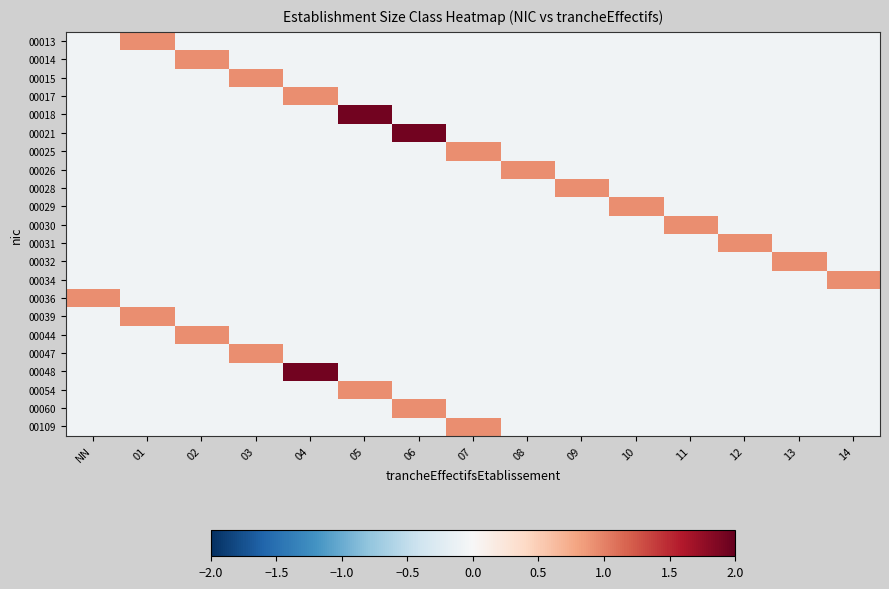

Reading right to left, list all the values displayed in this chart.

00013: 14=-0.1	13=-0.1	12=-0.1	11=-0.1	10=-0.1	09=-0.1	08=-0.1	07=-0.1	06=-0.1	05=-0.1	04=-0.1	03=-0.1	02=-0.1	01=0.9	NN=-0.1
00014: 14=-0.1	13=-0.1	12=-0.1	11=-0.1	10=-0.1	09=-0.1	08=-0.1	07=-0.1	06=-0.1	05=-0.1	04=-0.1	03=-0.1	02=0.9	01=-0.1	NN=-0.1
00015: 14=-0.1	13=-0.1	12=-0.1	11=-0.1	10=-0.1	09=-0.1	08=-0.1	07=-0.1	06=-0.1	05=-0.1	04=-0.1	03=0.9	02=-0.1	01=-0.1	NN=-0.1
00017: 14=-0.1	13=-0.1	12=-0.1	11=-0.1	10=-0.1	09=-0.1	08=-0.1	07=-0.1	06=-0.1	05=-0.1	04=0.9	03=-0.1	02=-0.1	01=-0.1	NN=-0.1
00018: 14=-0.1	13=-0.1	12=-0.1	11=-0.1	10=-0.1	09=-0.1	08=-0.1	07=-0.1	06=-0.1	05=1.9	04=-0.1	03=-0.1	02=-0.1	01=-0.1	NN=-0.1
00021: 14=-0.1	13=-0.1	12=-0.1	11=-0.1	10=-0.1	09=-0.1	08=-0.1	07=-0.1	06=1.9	05=-0.1	04=-0.1	03=-0.1	02=-0.1	01=-0.1	NN=-0.1
00025: 14=-0.1	13=-0.1	12=-0.1	11=-0.1	10=-0.1	09=-0.1	08=-0.1	07=0.9	06=-0.1	05=-0.1	04=-0.1	03=-0.1	02=-0.1	01=-0.1	NN=-0.1
00026: 14=-0.1	13=-0.1	12=-0.1	11=-0.1	10=-0.1	09=-0.1	08=0.9	07=-0.1	06=-0.1	05=-0.1	04=-0.1	03=-0.1	02=-0.1	01=-0.1	NN=-0.1
00028: 14=-0.1	13=-0.1	12=-0.1	11=-0.1	10=-0.1	09=0.9	08=-0.1	07=-0.1	06=-0.1	05=-0.1	04=-0.1	03=-0.1	02=-0.1	01=-0.1	NN=-0.1
00029: 14=-0.1	13=-0.1	12=-0.1	11=-0.1	10=0.9	09=-0.1	08=-0.1	07=-0.1	06=-0.1	05=-0.1	04=-0.1	03=-0.1	02=-0.1	01=-0.1	NN=-0.1
00030: 14=-0.1	13=-0.1	12=-0.1	11=0.9	10=-0.1	09=-0.1	08=-0.1	07=-0.1	06=-0.1	05=-0.1	04=-0.1	03=-0.1	02=-0.1	01=-0.1	NN=-0.1
00031: 14=-0.1	13=-0.1	12=0.9	11=-0.1	10=-0.1	09=-0.1	08=-0.1	07=-0.1	06=-0.1	05=-0.1	04=-0.1	03=-0.1	02=-0.1	01=-0.1	NN=-0.1
00032: 14=-0.1	13=0.9	12=-0.1	11=-0.1	10=-0.1	09=-0.1	08=-0.1	07=-0.1	06=-0.1	05=-0.1	04=-0.1	03=-0.1	02=-0.1	01=-0.1	NN=-0.1
00034: 14=0.9	13=-0.1	12=-0.1	11=-0.1	10=-0.1	09=-0.1	08=-0.1	07=-0.1	06=-0.1	05=-0.1	04=-0.1	03=-0.1	02=-0.1	01=-0.1	NN=-0.1
00036: 14=-0.1	13=-0.1	12=-0.1	11=-0.1	10=-0.1	09=-0.1	08=-0.1	07=-0.1	06=-0.1	05=-0.1	04=-0.1	03=-0.1	02=-0.1	01=-0.1	NN=0.9
00039: 14=-0.1	13=-0.1	12=-0.1	11=-0.1	10=-0.1	09=-0.1	08=-0.1	07=-0.1	06=-0.1	05=-0.1	04=-0.1	03=-0.1	02=-0.1	01=0.9	NN=-0.1
00044: 14=-0.1	13=-0.1	12=-0.1	11=-0.1	10=-0.1	09=-0.1	08=-0.1	07=-0.1	06=-0.1	05=-0.1	04=-0.1	03=-0.1	02=0.9	01=-0.1	NN=-0.1
00047: 14=-0.1	13=-0.1	12=-0.1	11=-0.1	10=-0.1	09=-0.1	08=-0.1	07=-0.1	06=-0.1	05=-0.1	04=-0.1	03=0.9	02=-0.1	01=-0.1	NN=-0.1
00048: 14=-0.1	13=-0.1	12=-0.1	11=-0.1	10=-0.1	09=-0.1	08=-0.1	07=-0.1	06=-0.1	05=-0.1	04=1.9	03=-0.1	02=-0.1	01=-0.1	NN=-0.1
00054: 14=-0.1	13=-0.1	12=-0.1	11=-0.1	10=-0.1	09=-0.1	08=-0.1	07=-0.1	06=-0.1	05=0.9	04=-0.1	03=-0.1	02=-0.1	01=-0.1	NN=-0.1
00060: 14=-0.1	13=-0.1	12=-0.1	11=-0.1	10=-0.1	09=-0.1	08=-0.1	07=-0.1	06=0.9	05=-0.1	04=-0.1	03=-0.1	02=-0.1	01=-0.1	NN=-0.1
00109: 14=-0.1	13=-0.1	12=-0.1	11=-0.1	10=-0.1	09=-0.1	08=-0.1	07=0.9	06=-0.1	05=-0.1	04=-0.1	03=-0.1	02=-0.1	01=-0.1	NN=-0.1